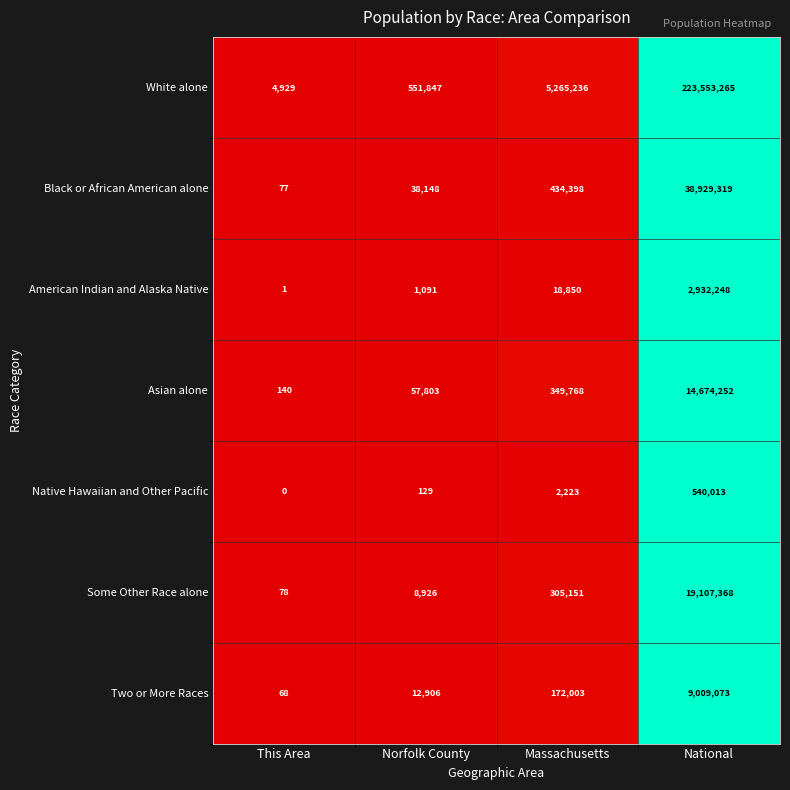

Which series changed the most between This Area and Massachusetts?

White alone